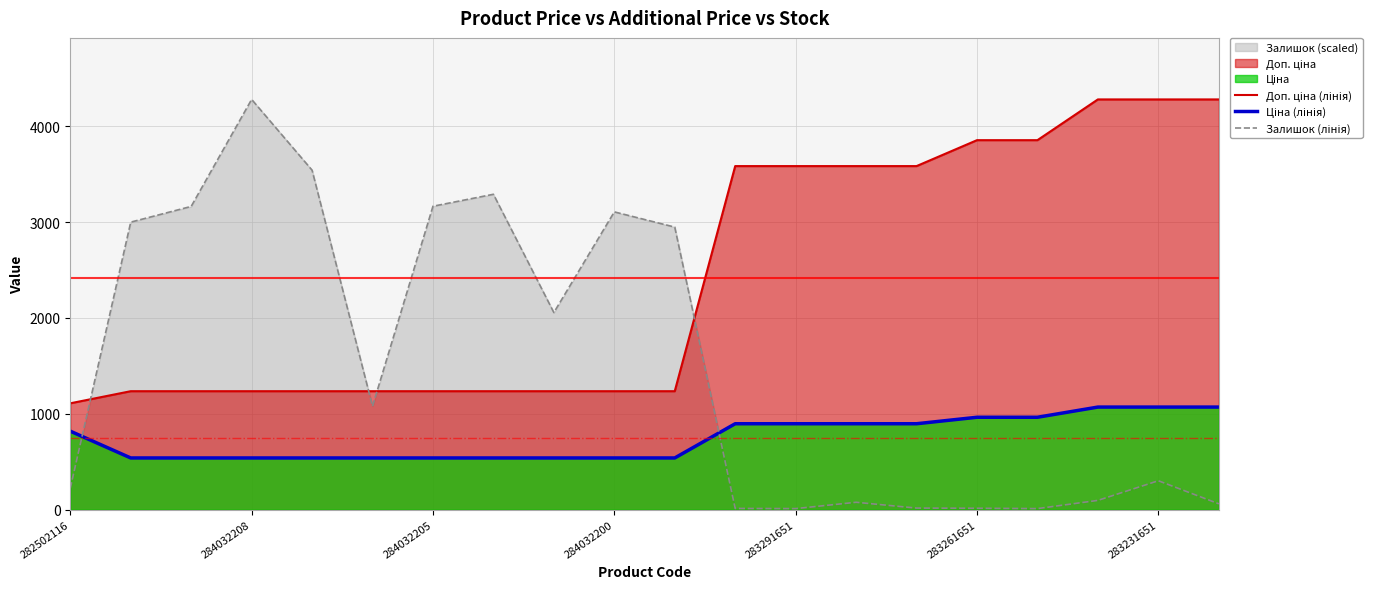

At which category is the sum across all series the highest?

284032208